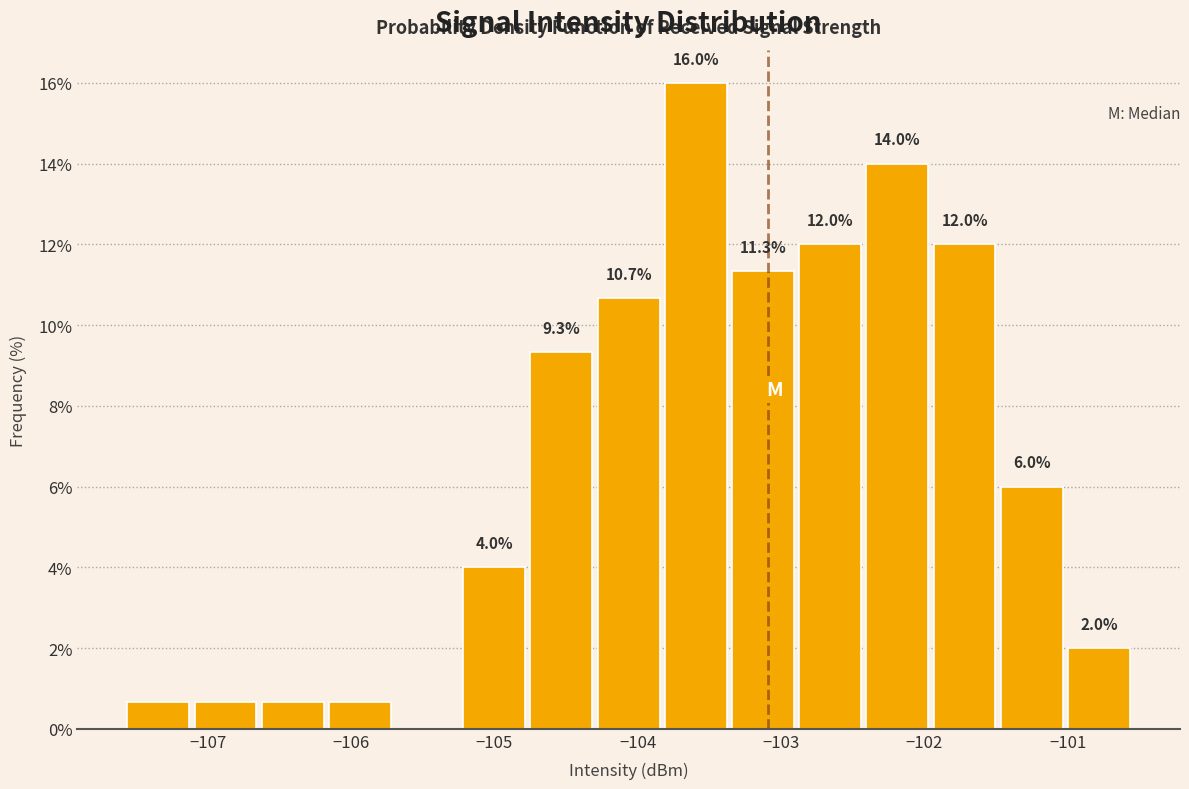

Which range on the x-axis has the tallest bar?

-103.8 to -103.4